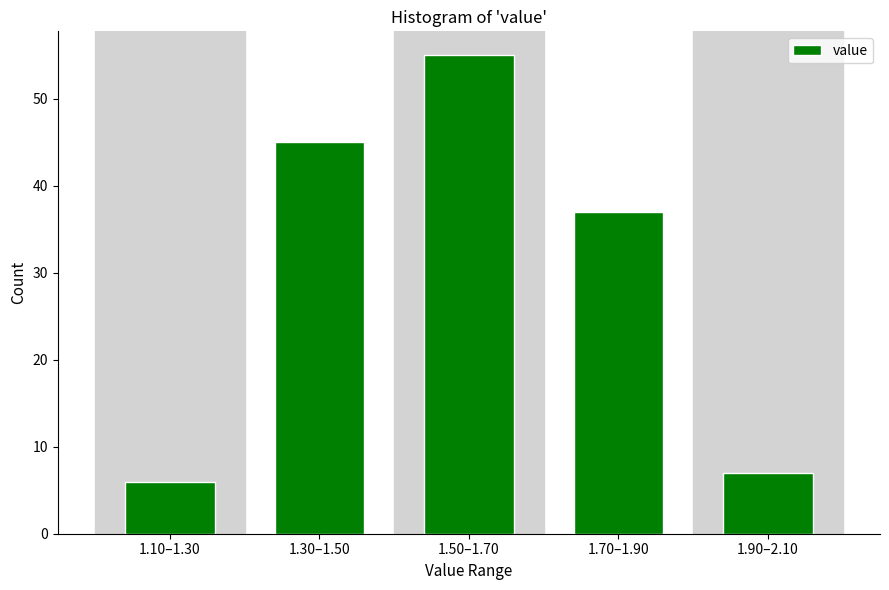

Reading left to right, extract all data points from this chart.

6	45	55	37	7